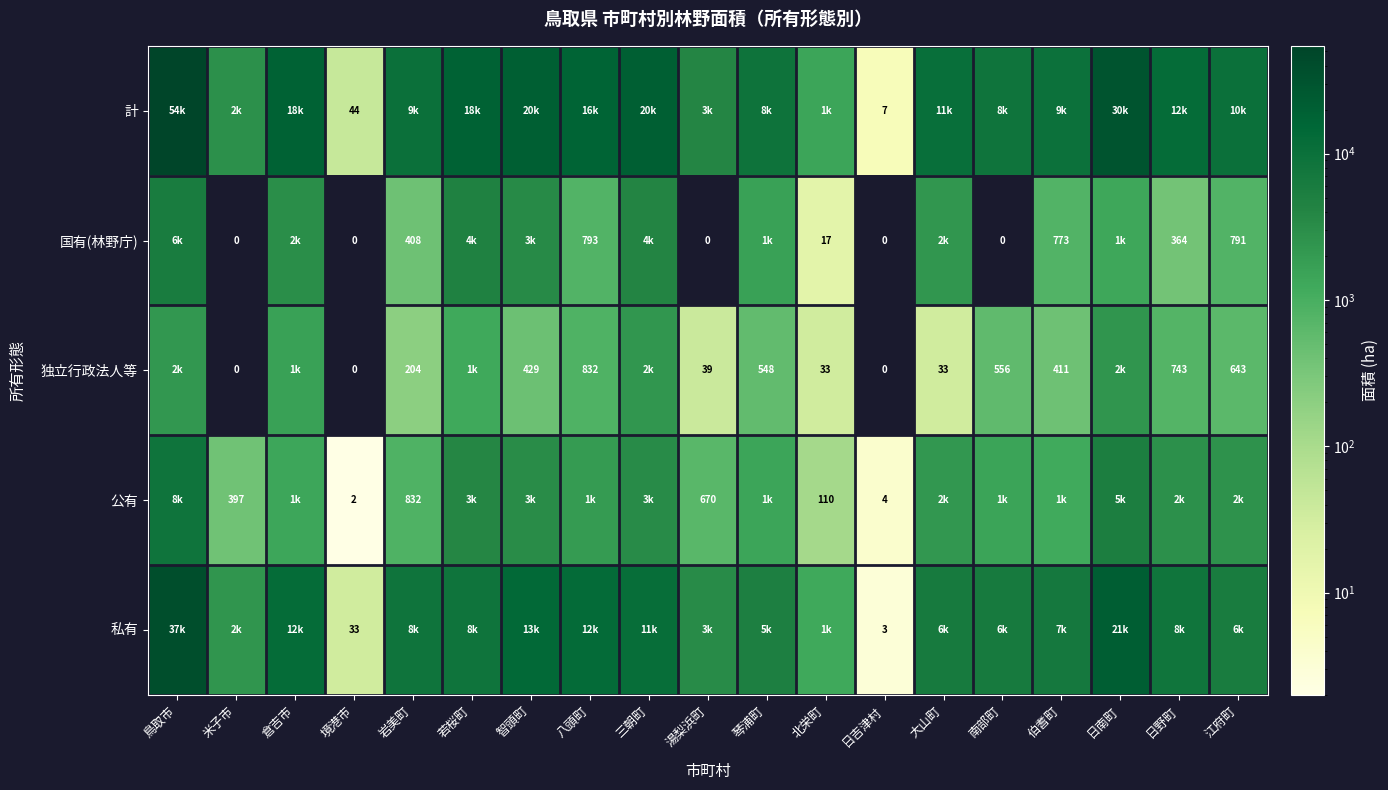

Count the number of data series in this chart.

5